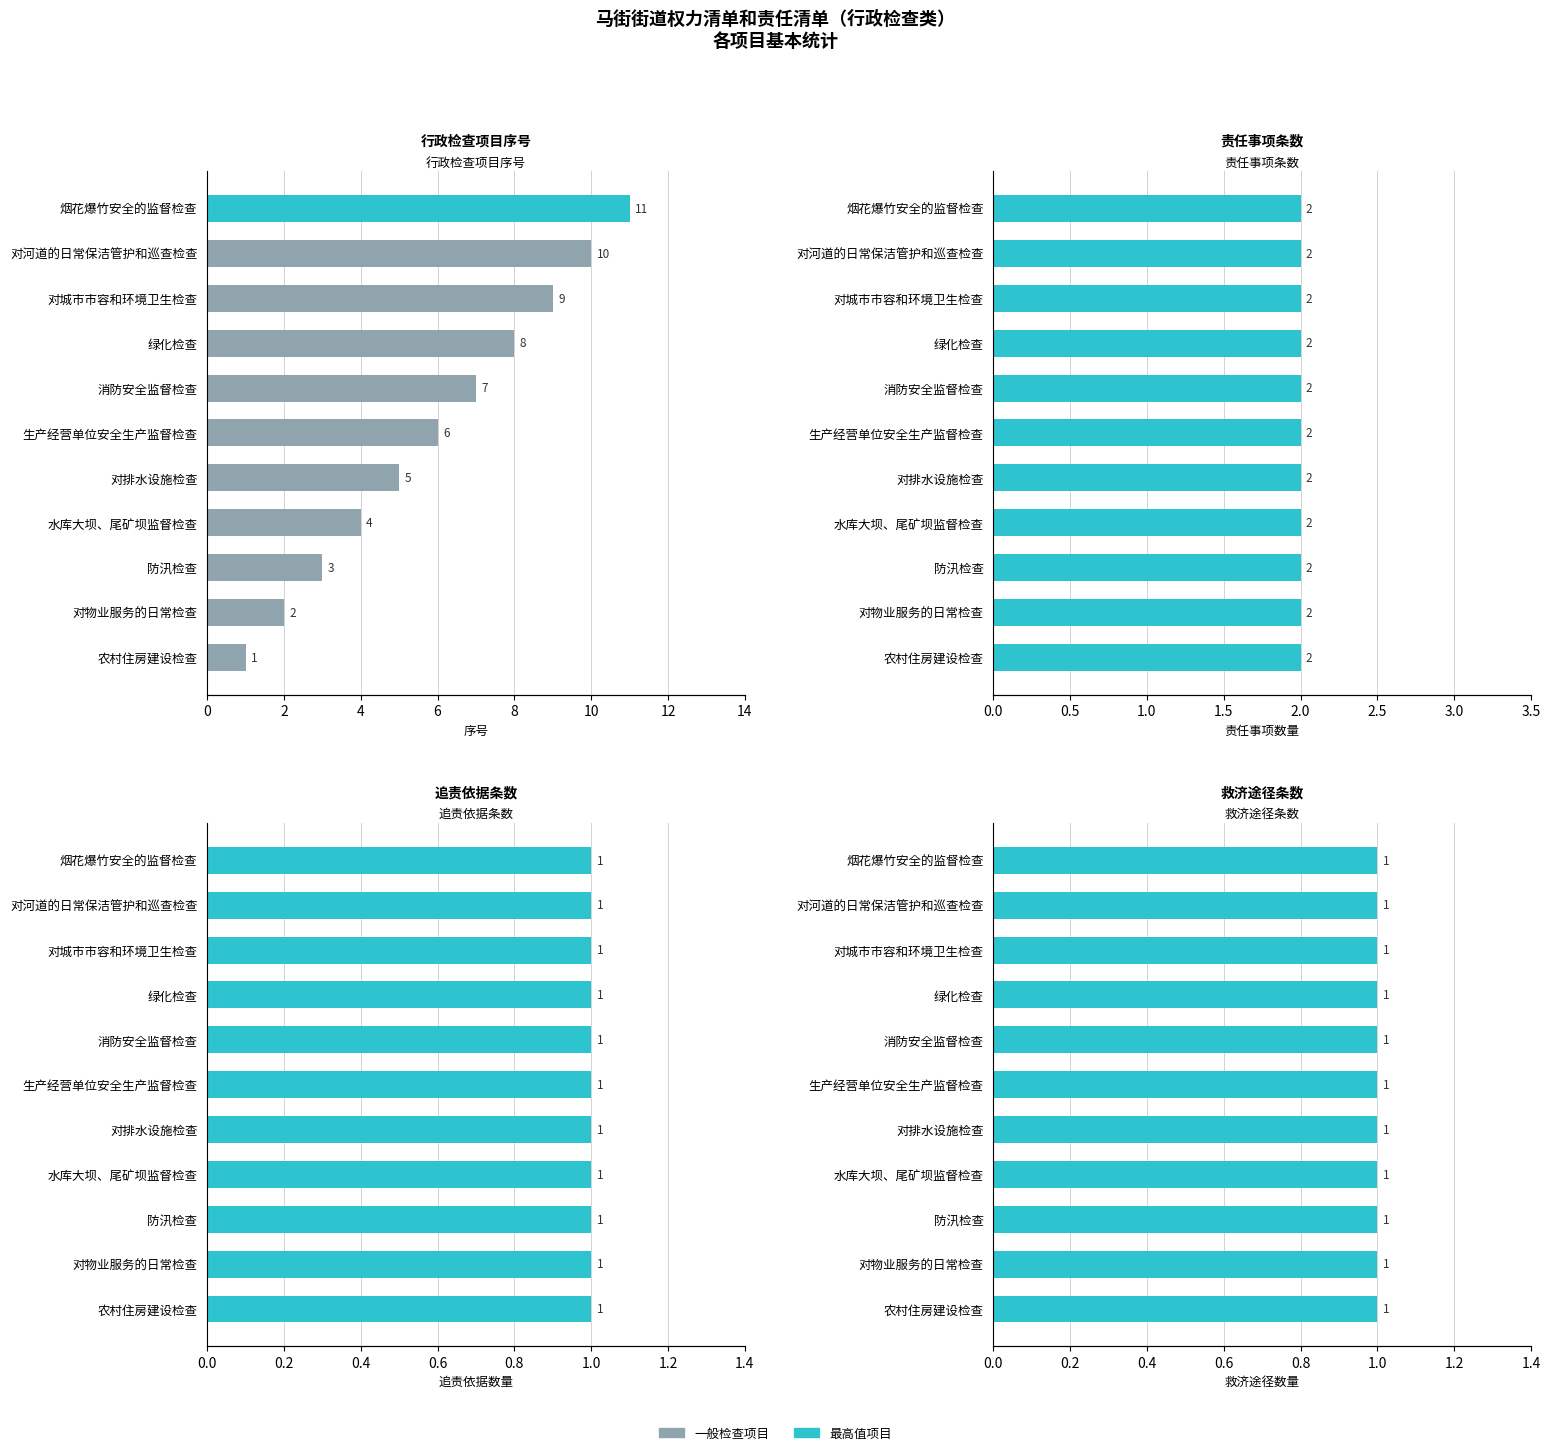

The value of 责任事项条数 at 2 is 0.4. True or false?

False